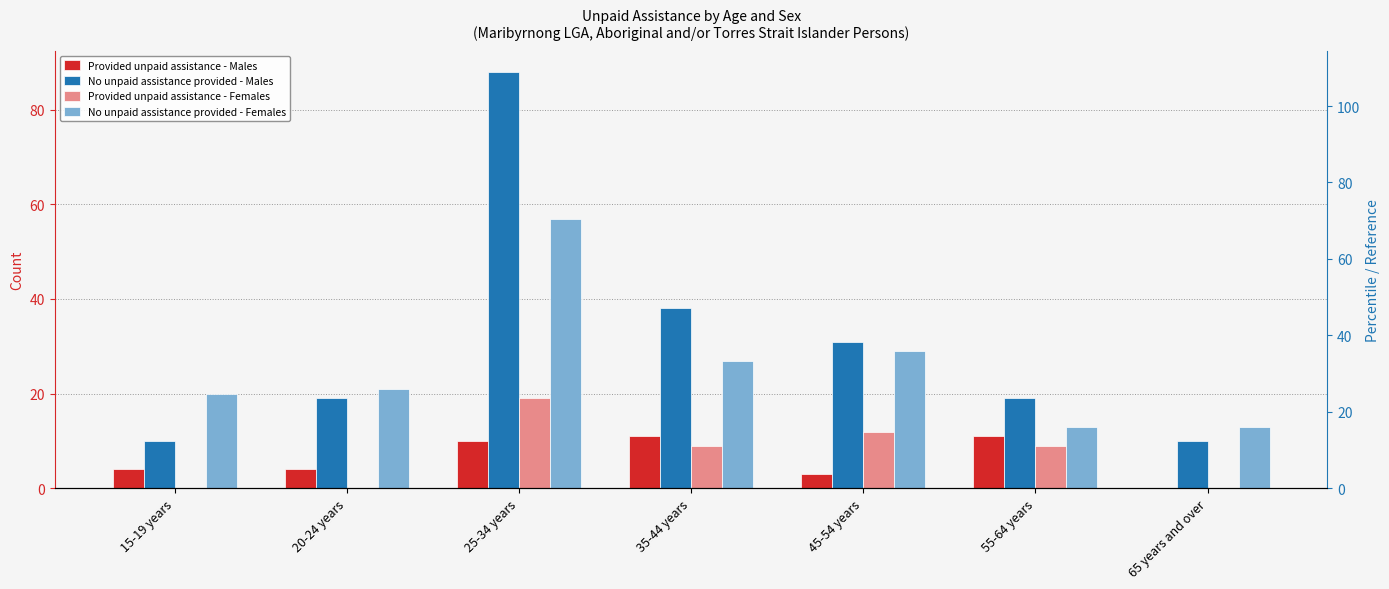

True or false: Provided unpaid assistance - Males has a value of 4 at 45-54 years.

False